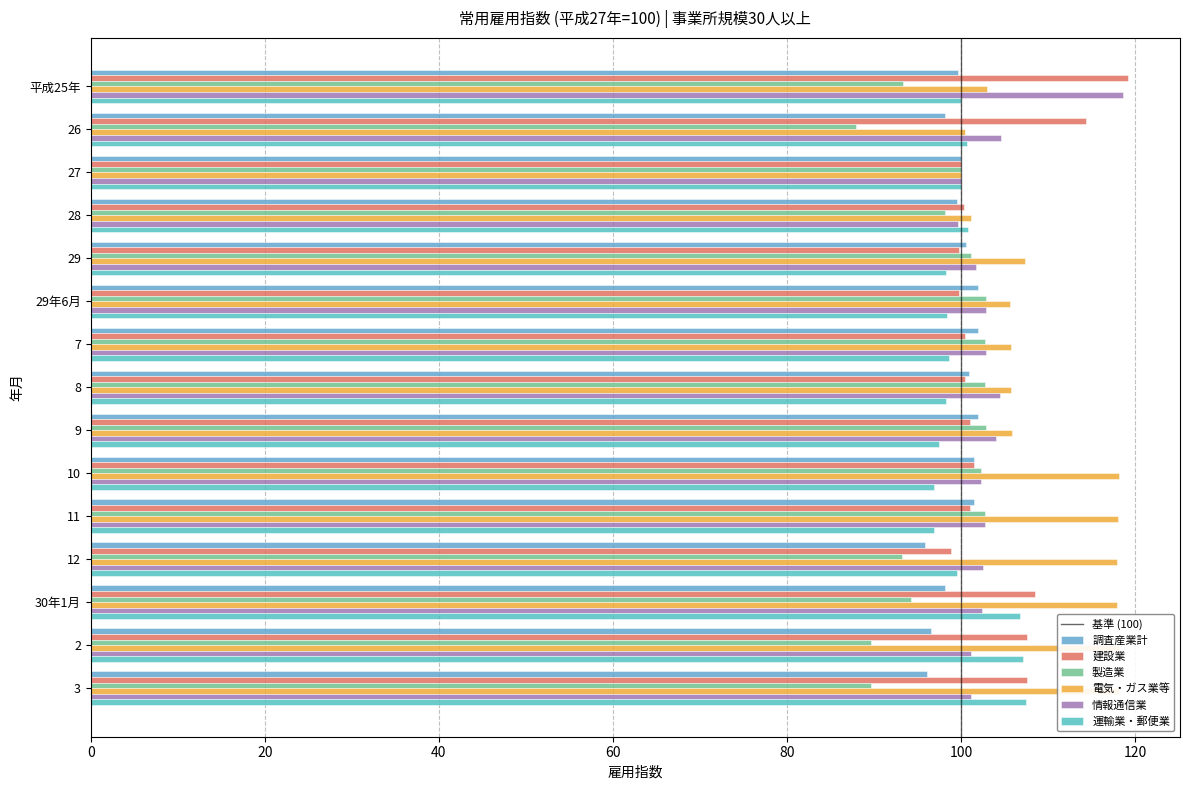

Is it true that 運輸業・郵便業 equals 24.1 at 8?

False